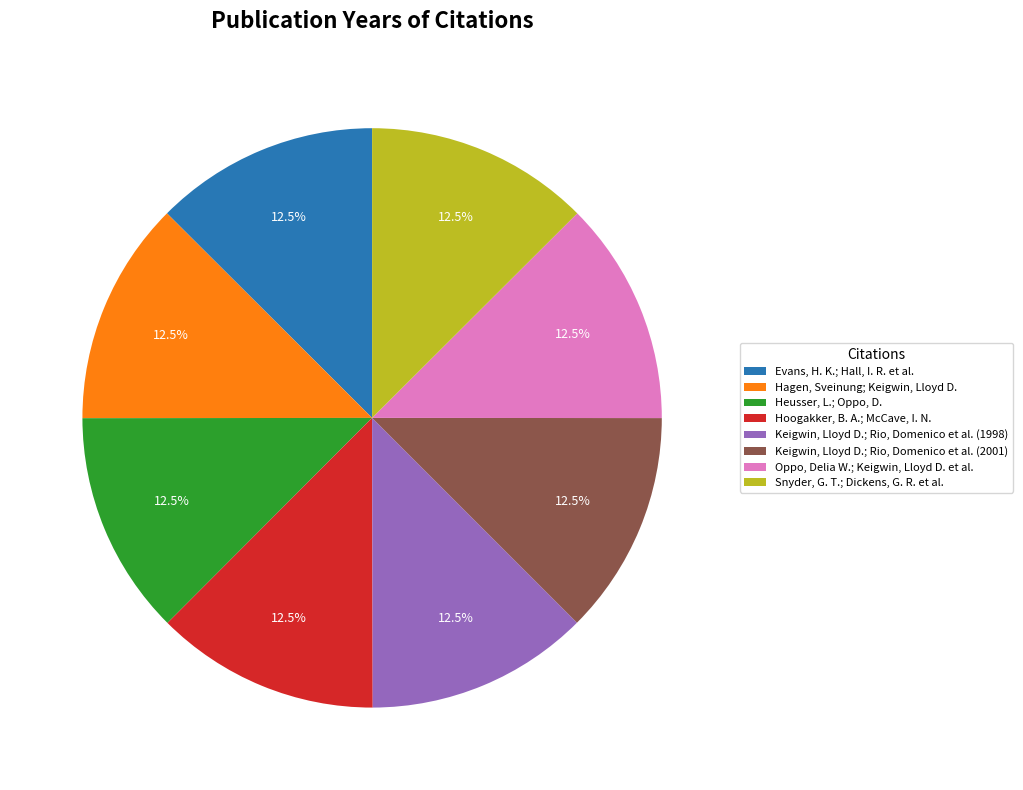

How many segments does this pie chart have?

8